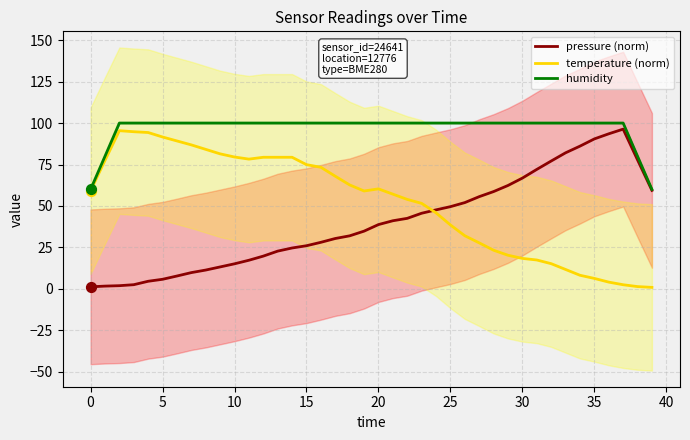

At which category is the sum across all series the highest?

14